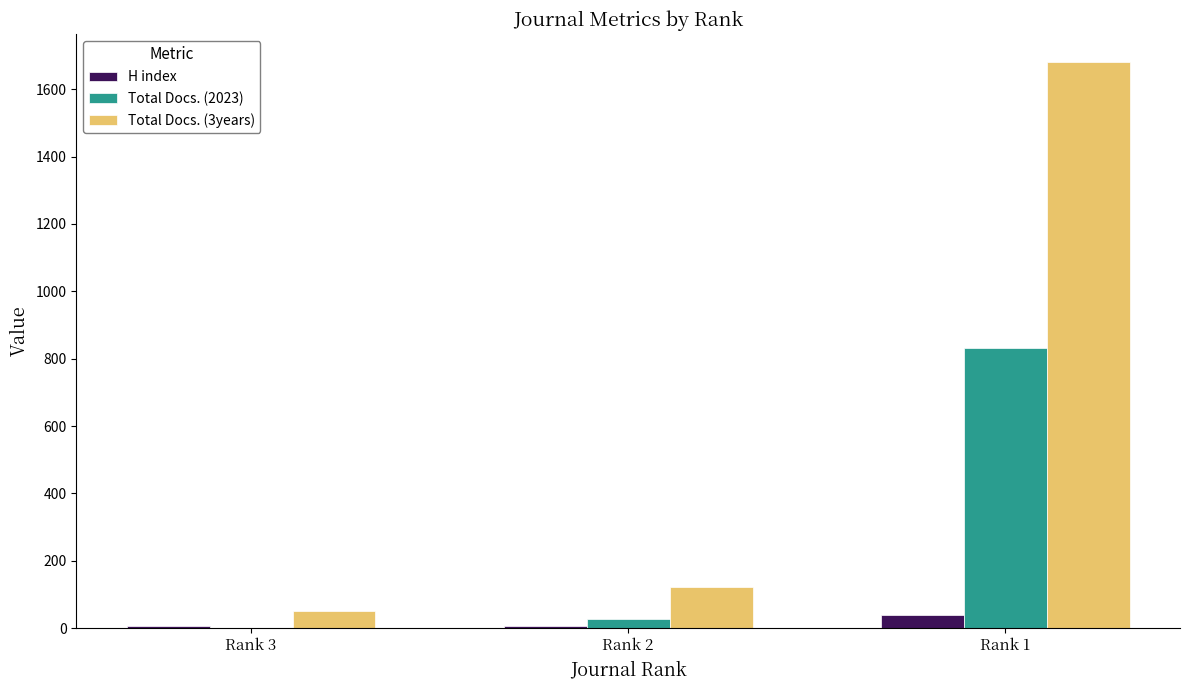

Is the value of Total Docs. (2023) at Rank 1 greater than the value of Total Docs. (3years) at Rank 2?

Yes